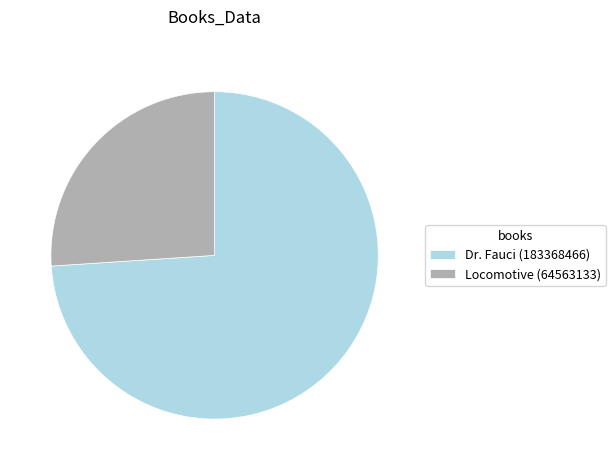

Which category accounts for the majority?

Dr. Fauci (183368466)